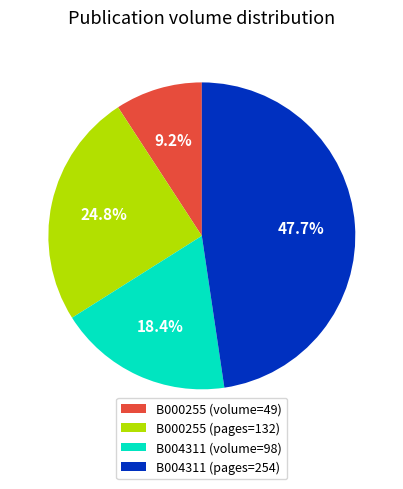

Rank the categories by value from highest to lowest.

B004311 (pages=254), B000255 (pages=132), B004311 (volume=98), B000255 (volume=49)